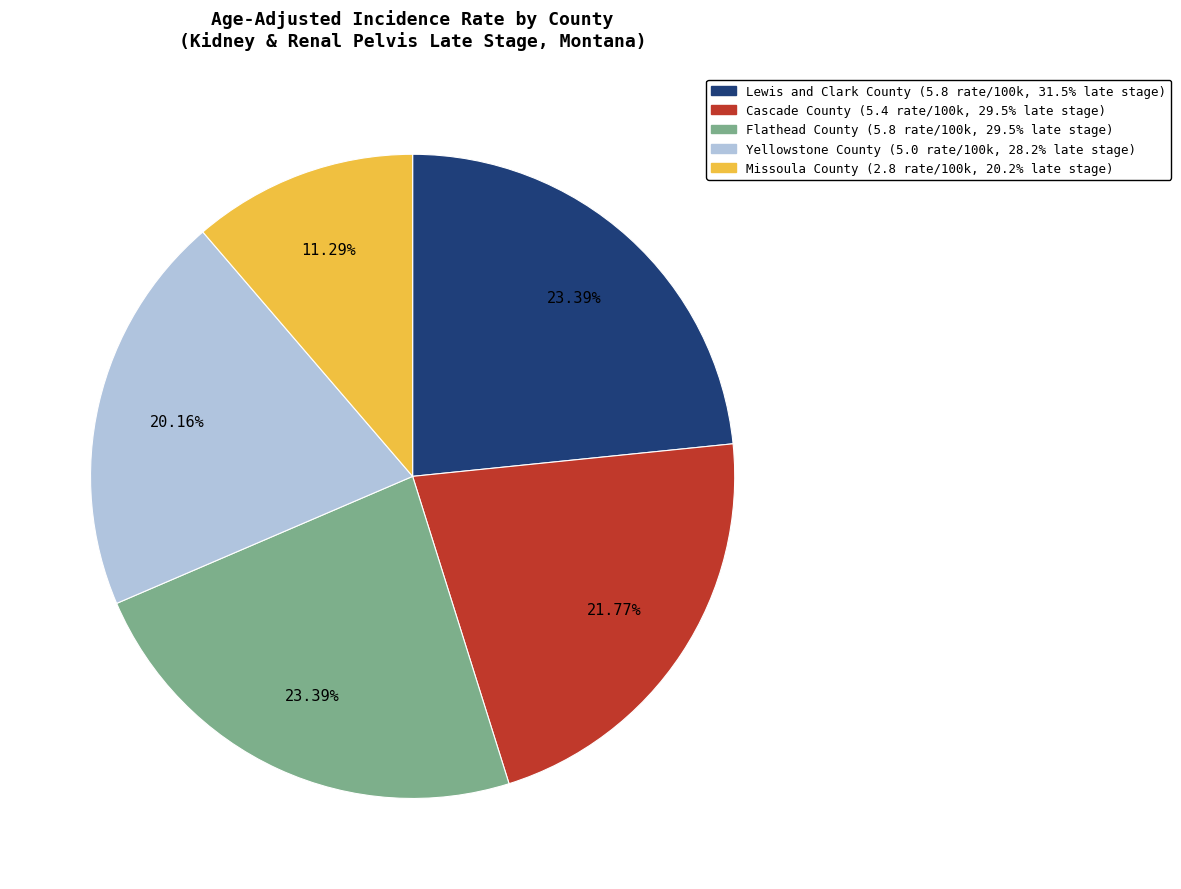

What percentage is the Cascade County slice, to the nearest percent?

22%